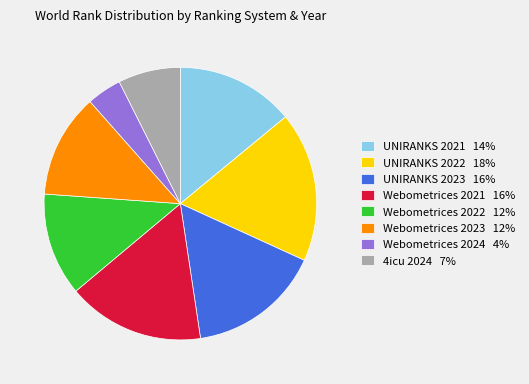

How many segments does this pie chart have?

8